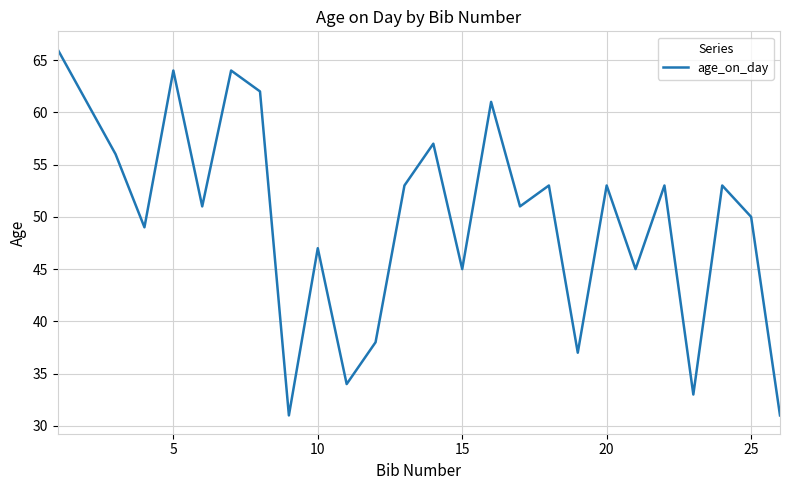

What is the greatest value displayed?

66